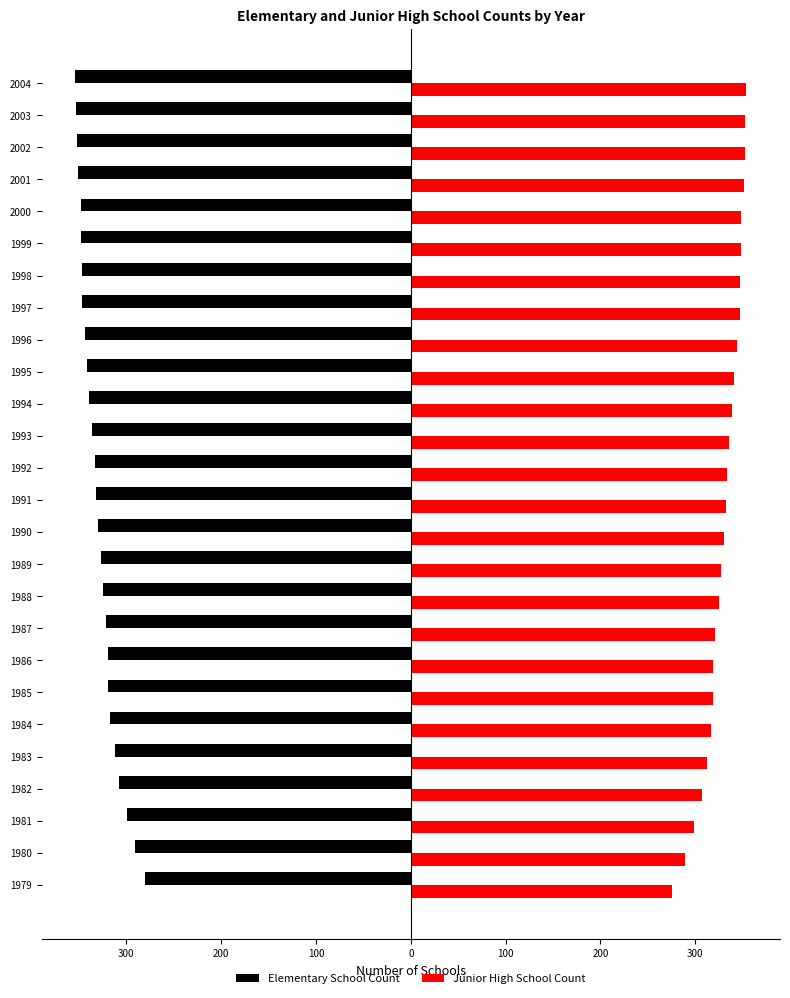

What are all the series names shown in the legend?

Elementary School Count, Junior High School Count